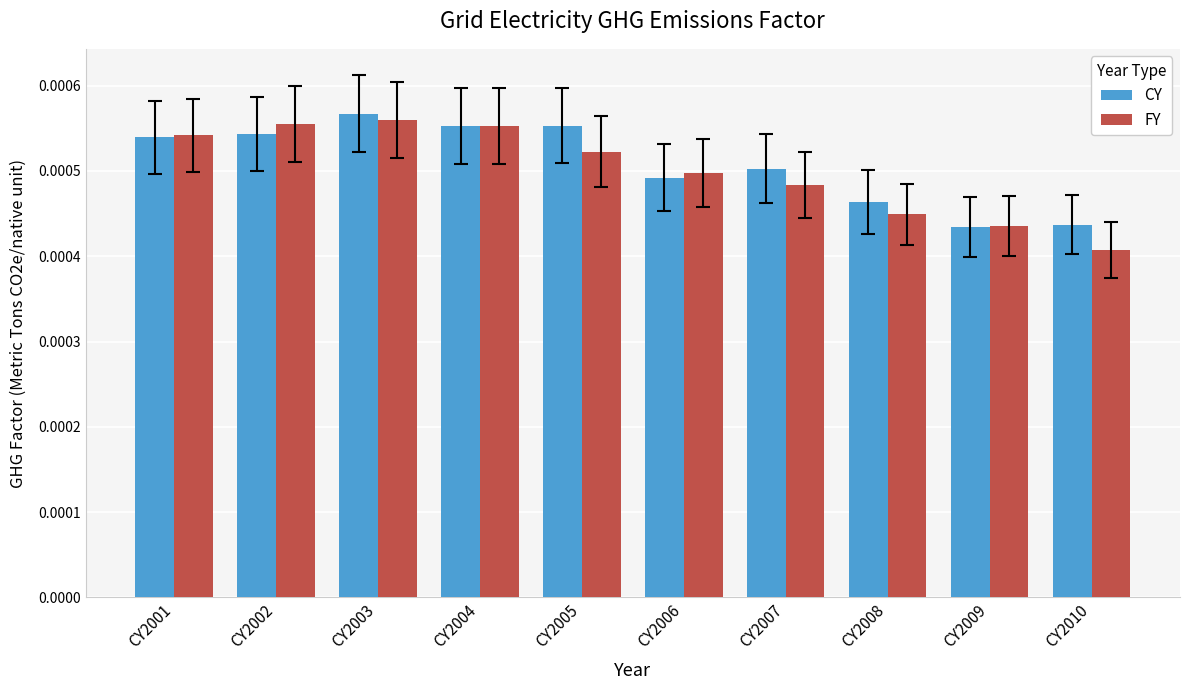

Is the value of FY at CY2008 greater than the value of CY at CY2002?

No